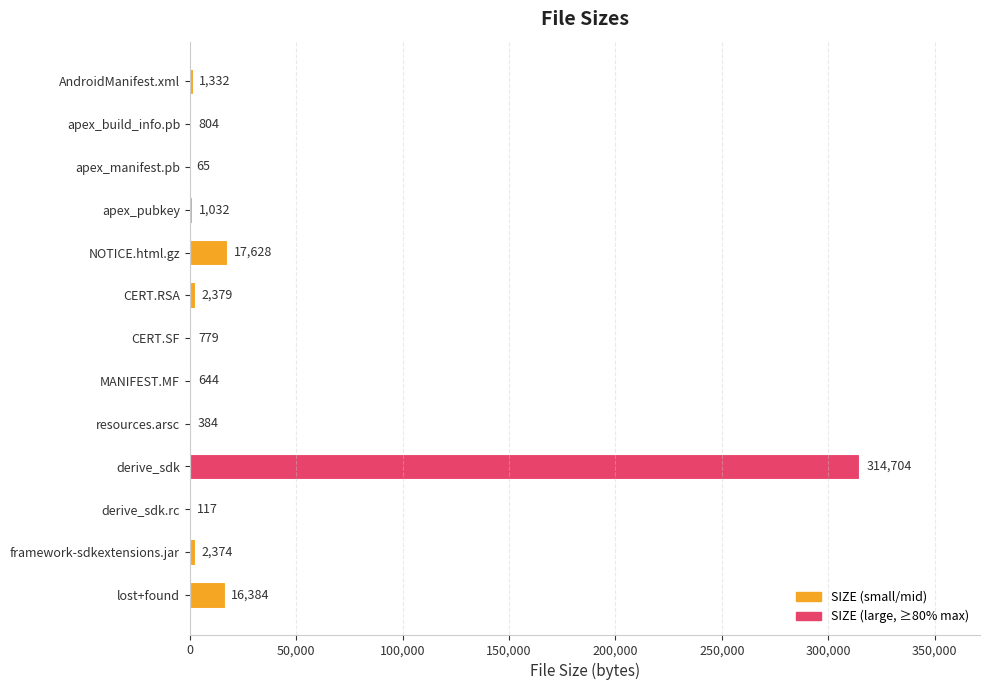

What is the average value?

27587